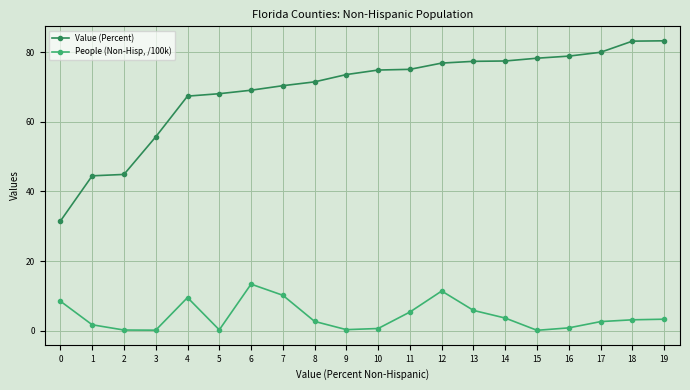

What is the average value of the People (Non-Hisp, /100k) series?

4.2